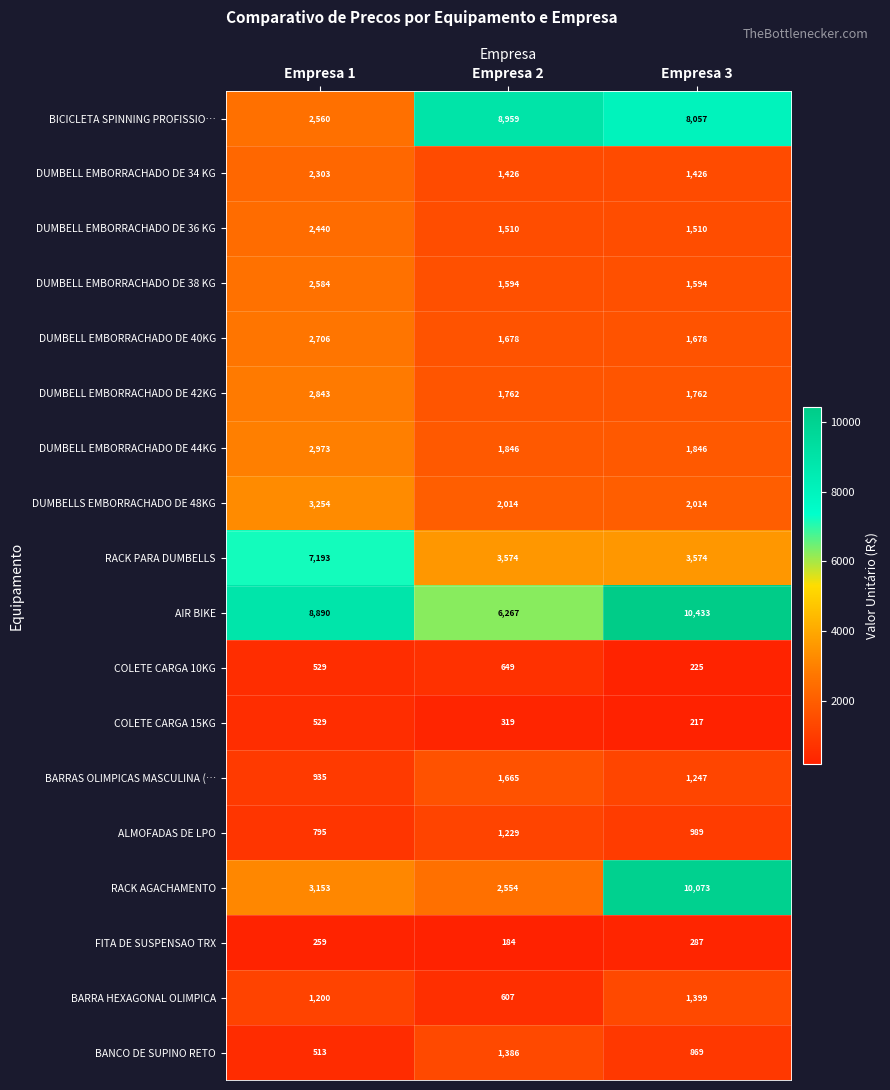

At which category is the sum across all series the highest?

Empresa 3